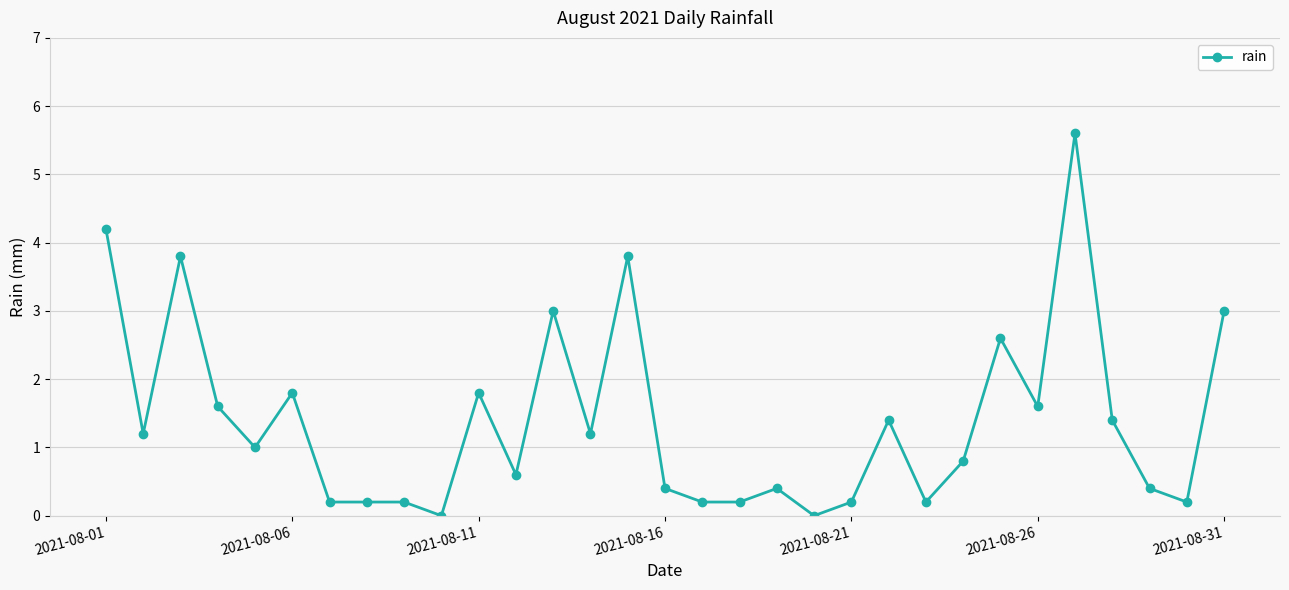

True or false: there are more than 2 points higher than both neighbors.

True